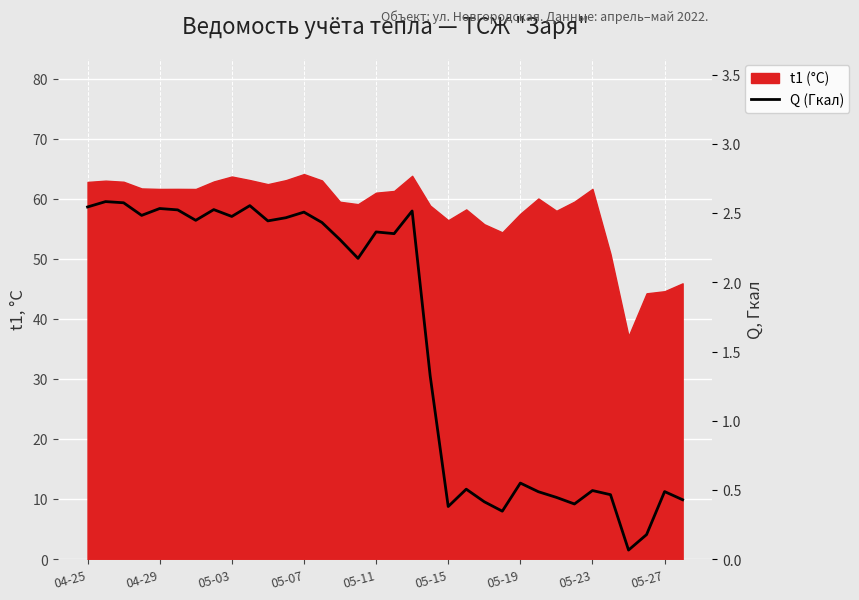

What is the average value?

1.6